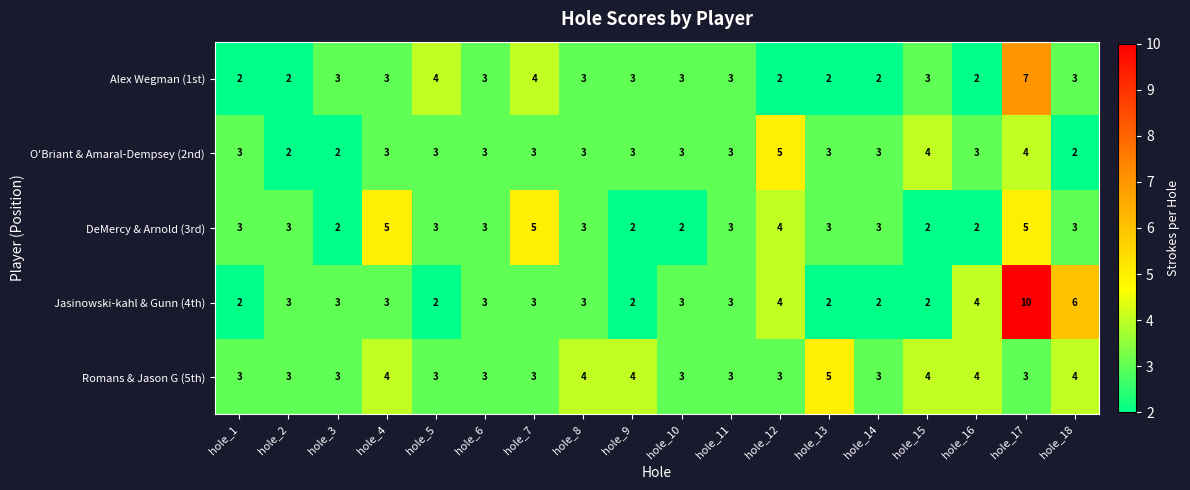

What is the maximum value shown in the chart?

10